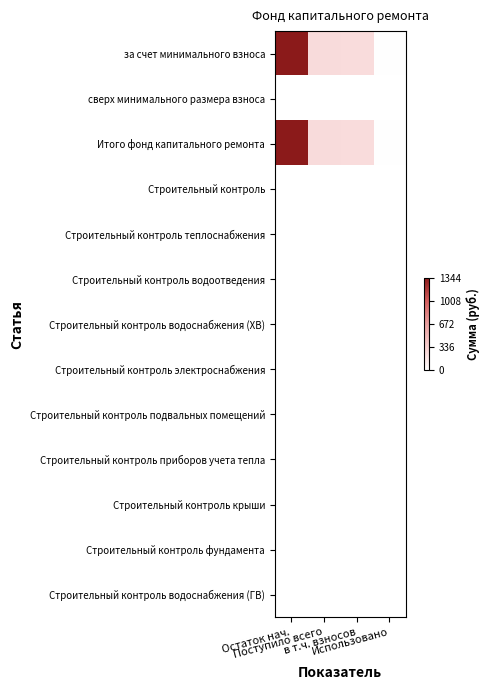

What is the difference between the highest and lowest values at Поступило всего?

254.9